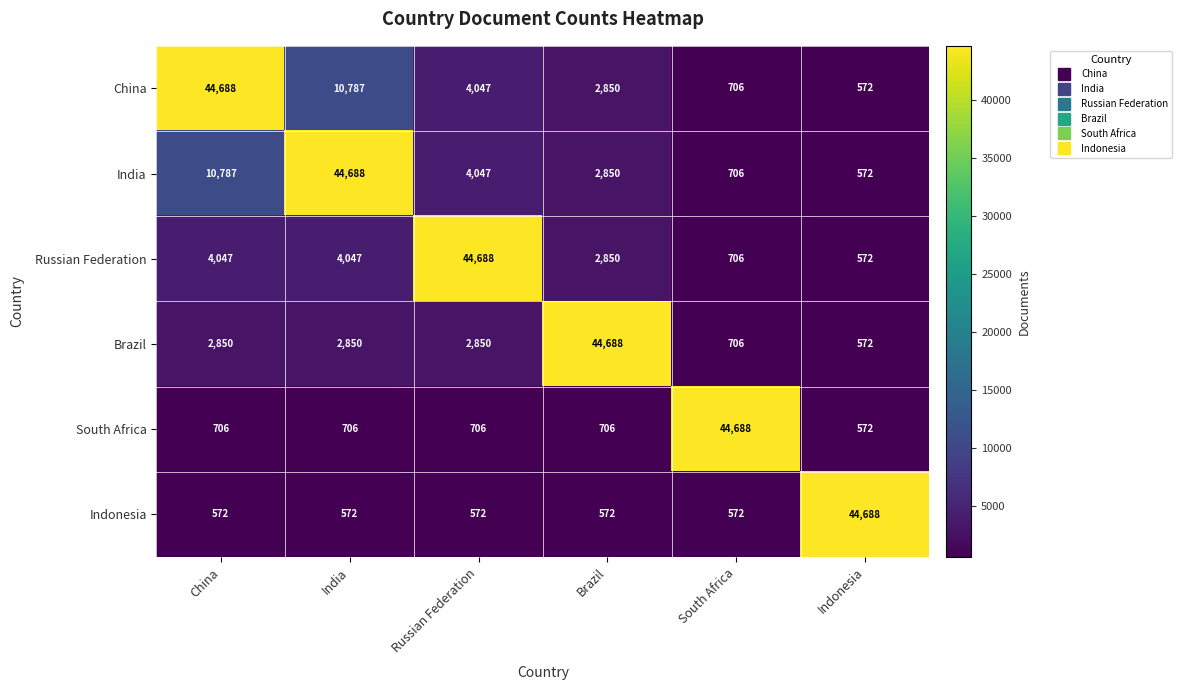

What is the difference between the India values at South Africa and Indonesia?

134